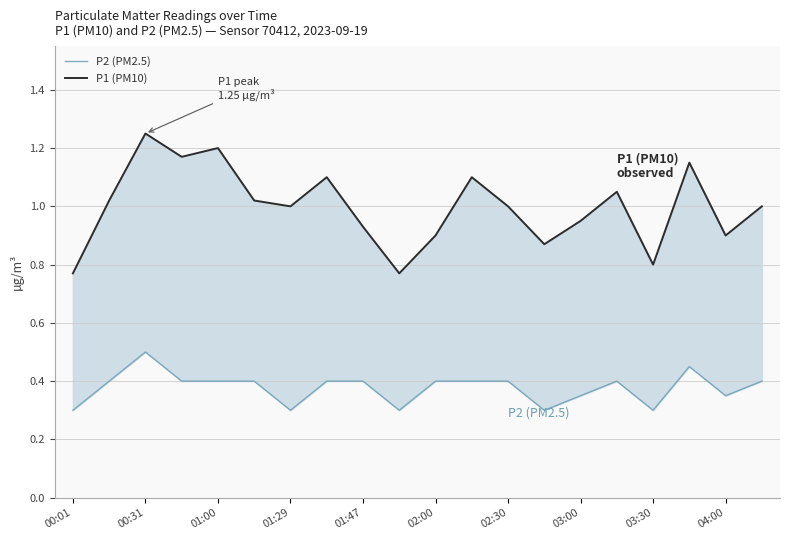

True or false: P1 (PM10) and P2 (PM2.5) cross at least once.

False